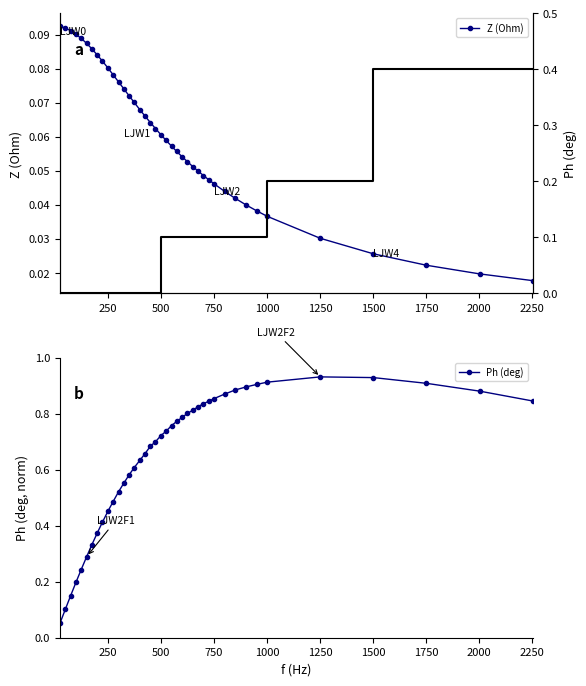

Rank the categories by Z (Ohm) value from lowest to highest.

2251, 2001, 1751, 1501, 1251, 1001, 951, 901, 851, 801, 751, 725, 701, 675, 651, 625, 601, 575, 551, 525, 501, 475, 451, 425, 401, 375, 351, 325, 301, 275, 251, 225, 201, 175, 151, 125, 101, 75, 51, 25